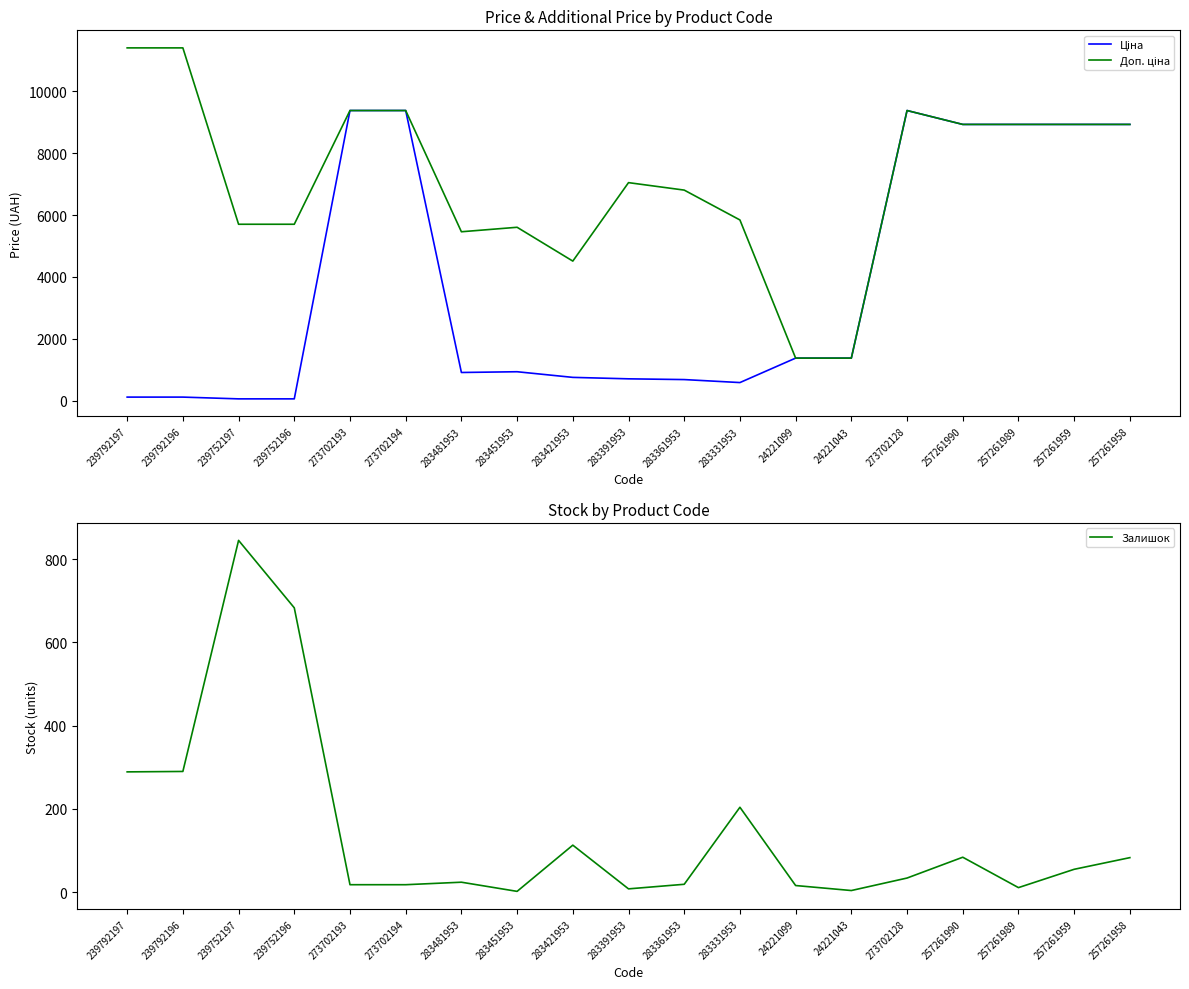

At which category is the sum across all series the highest?

273702128